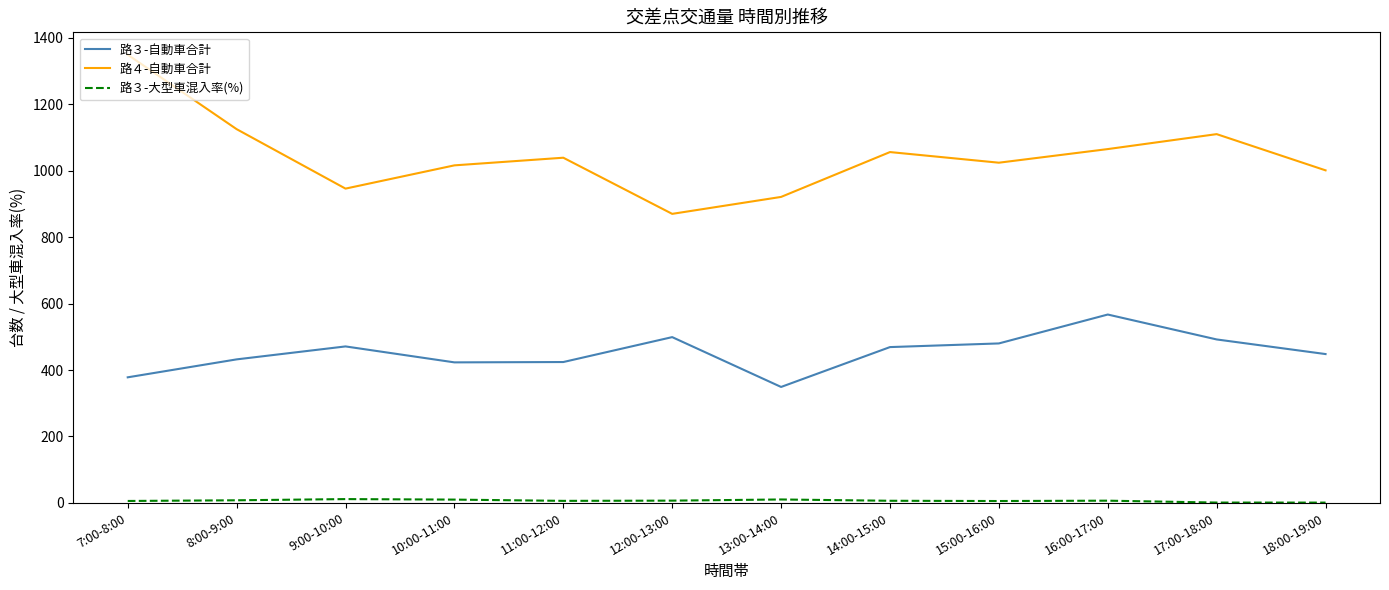

True or false: 路３-自動車合計 and 路４-自動車合計 intersect in this chart.

False